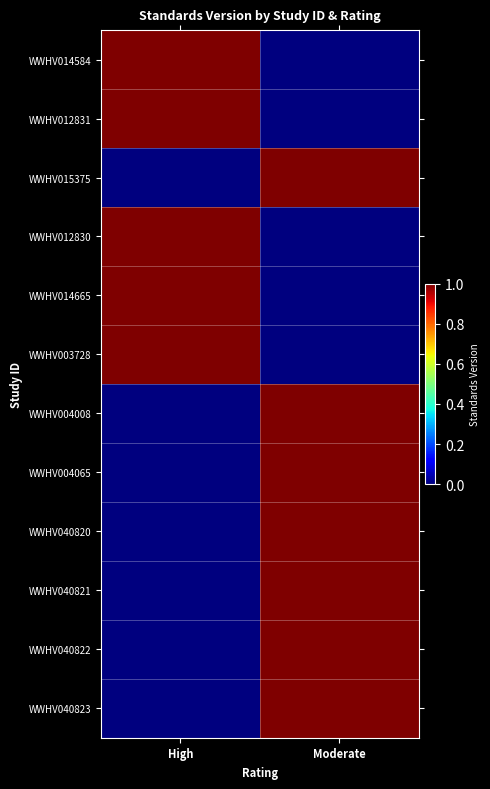

Count the number of categories in the chart.

2